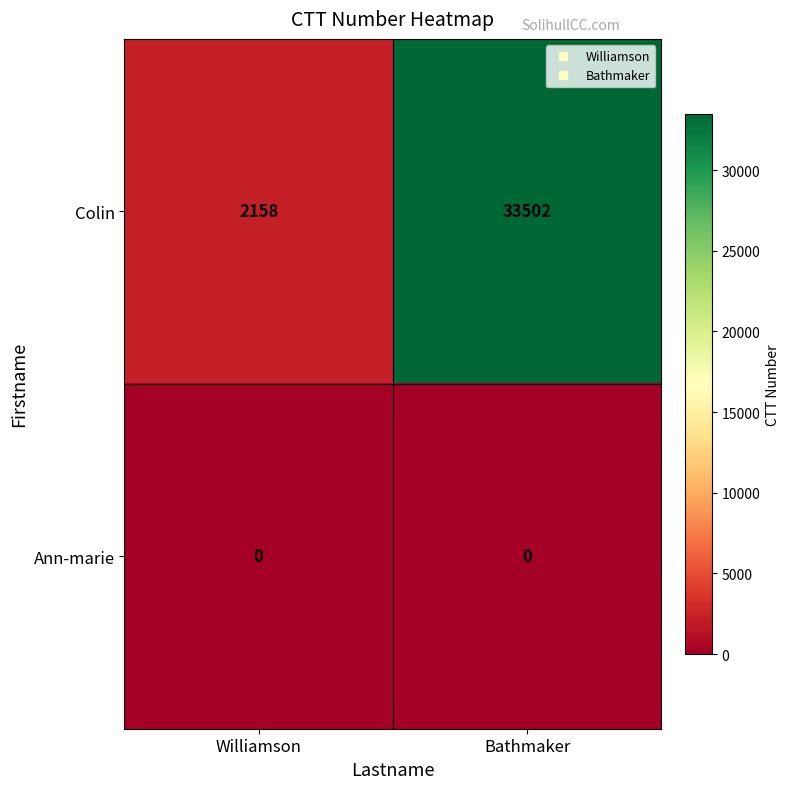

What is the approximate value of Colin at Williamson, to the nearest 10?

2160